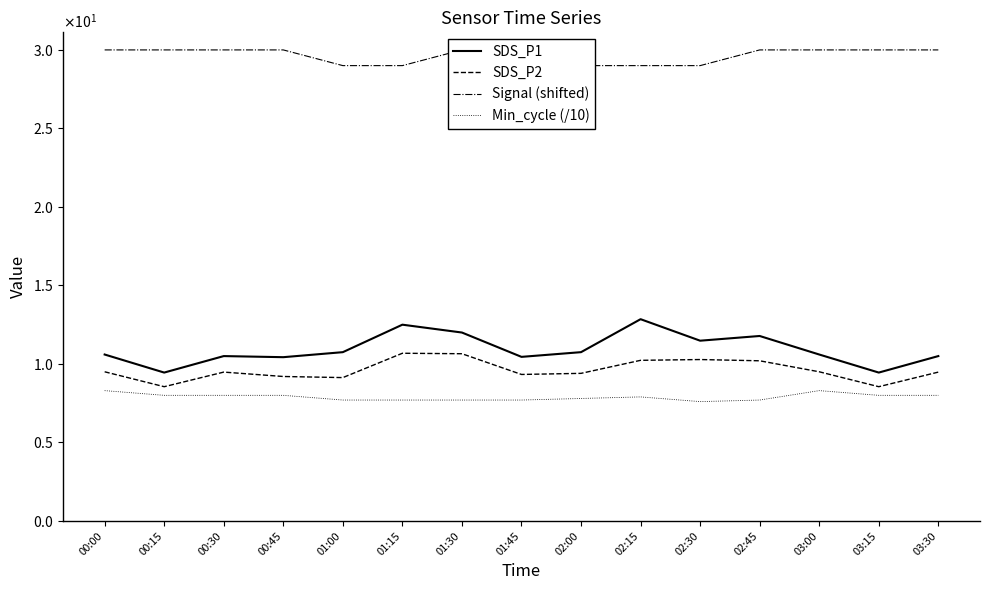

What is the difference between the second highest and minimum values in the Signal (shifted) series?

1.0